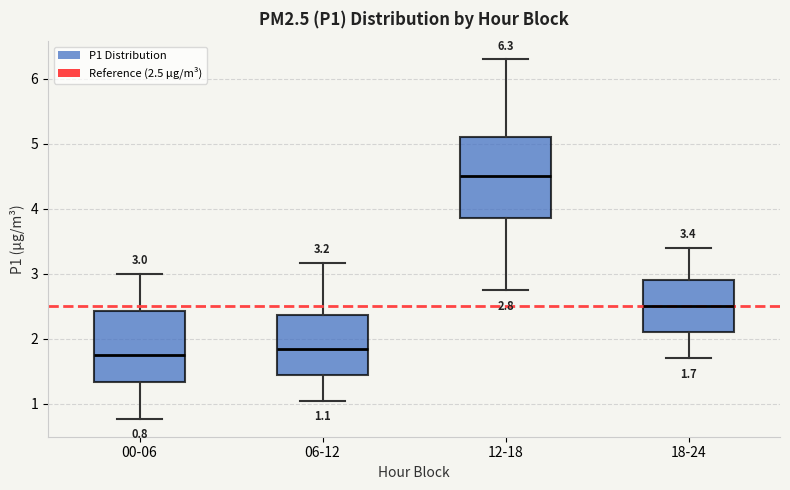

Which box's median line is the lowest?

00-06